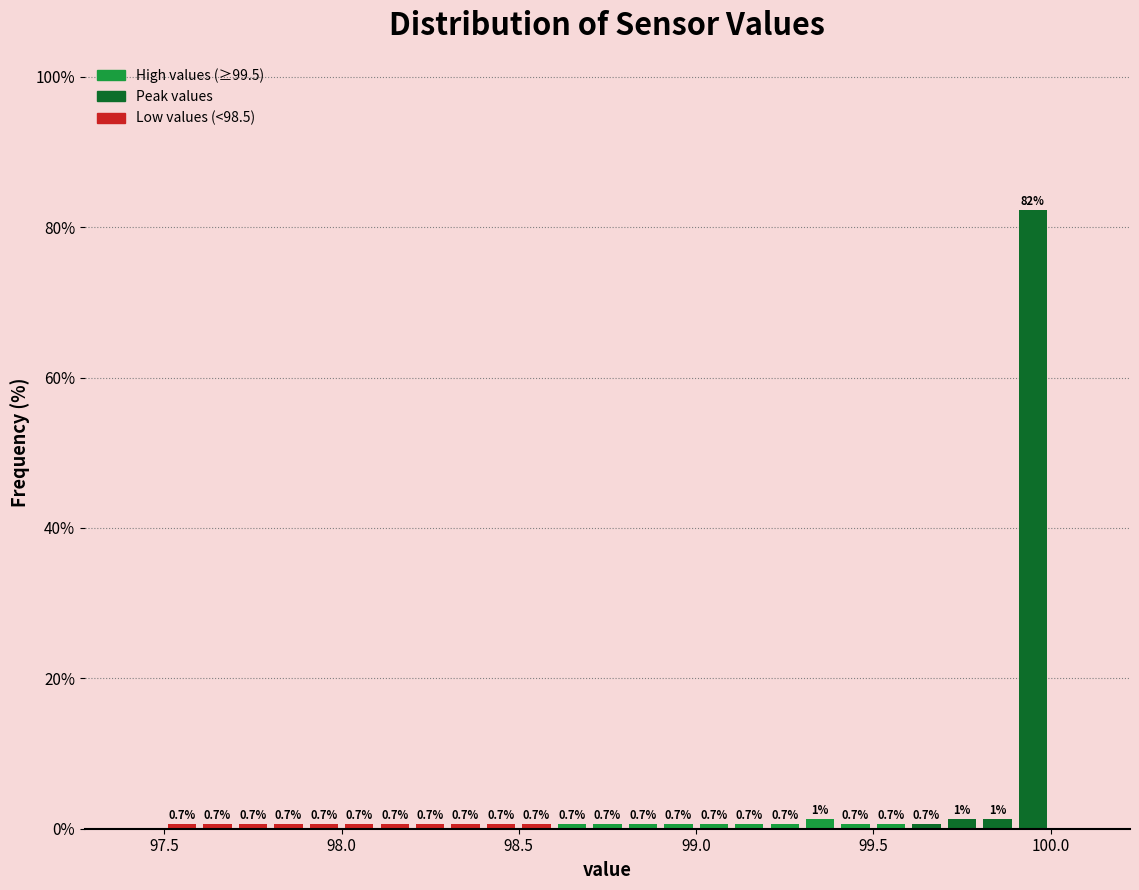

Around what value on the x-axis is the tallest bar? Give the approximate position of its centre, as read against the axis.

99.95